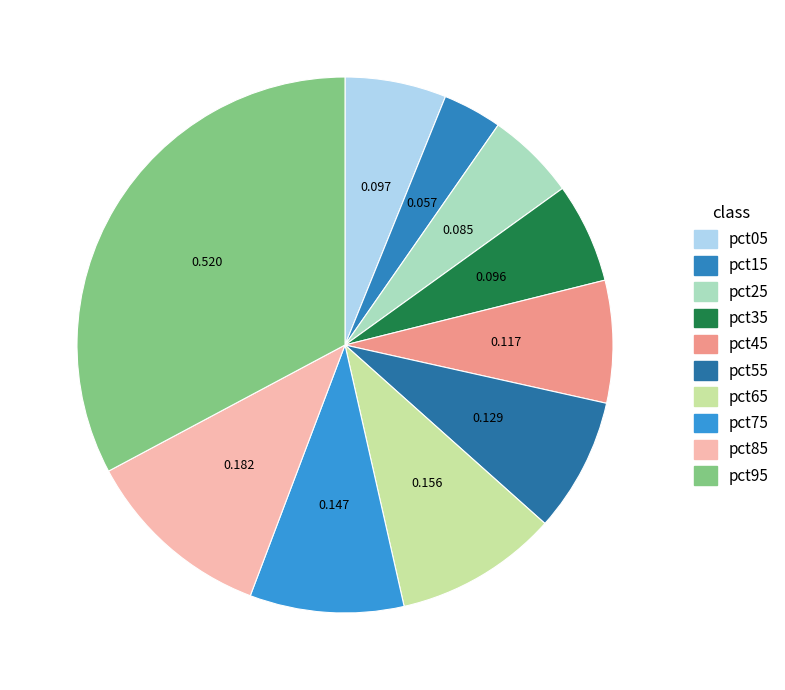

Do pct95 and pct05 together represent more than half of the pie?

No